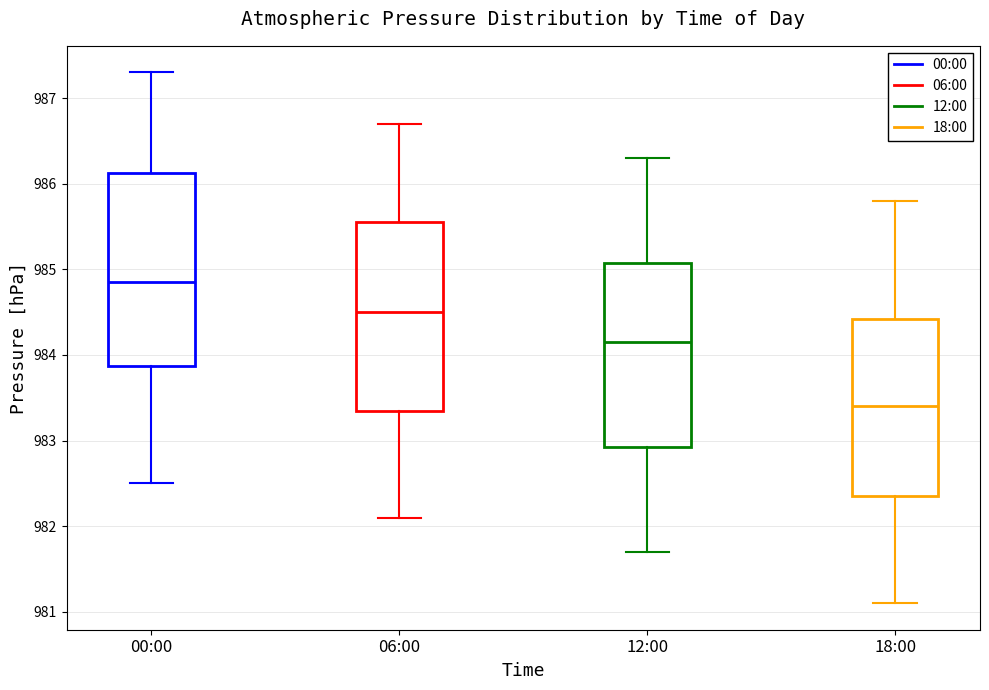

Reading left to right, transcribe this box plot: for each box, give where its median line is, the range the box spans, and where its two whiskers end, as read against the y-axis. The values are not printed on the chart, so give them approximately, as read against the axis.

00:00: median 984.9, box 983.9 to 986.1, whiskers 982.5 to 987.3
06:00: median 984.5, box 983.4 to 985.6, whiskers 982.1 to 986.7
12:00: median 984.2, box 982.9 to 985.1, whiskers 981.7 to 986.3
18:00: median 983.4, box 982.4 to 984.4, whiskers 981.1 to 985.8